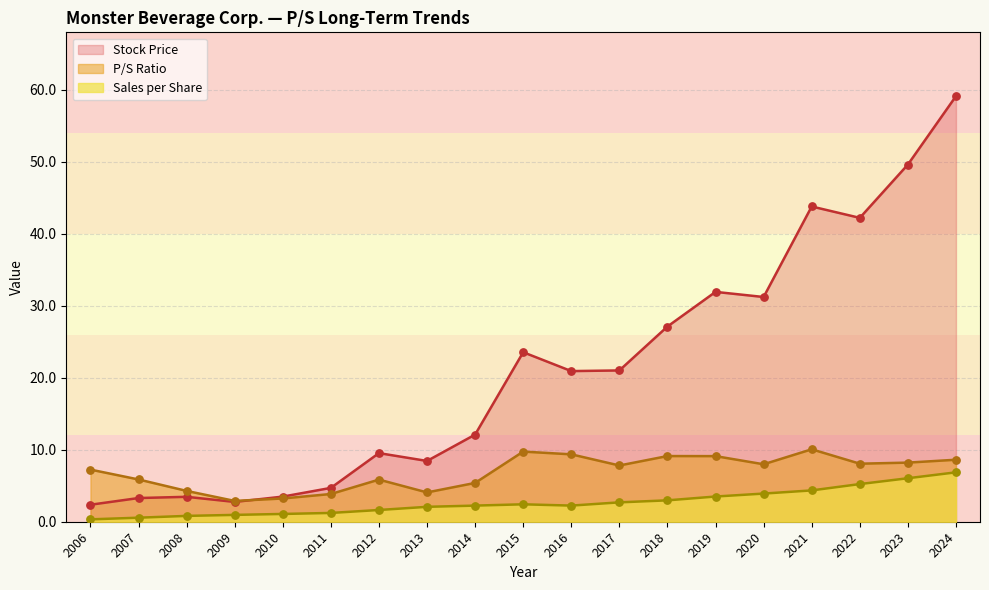

Which series contains the highest Y value?

Stock Price